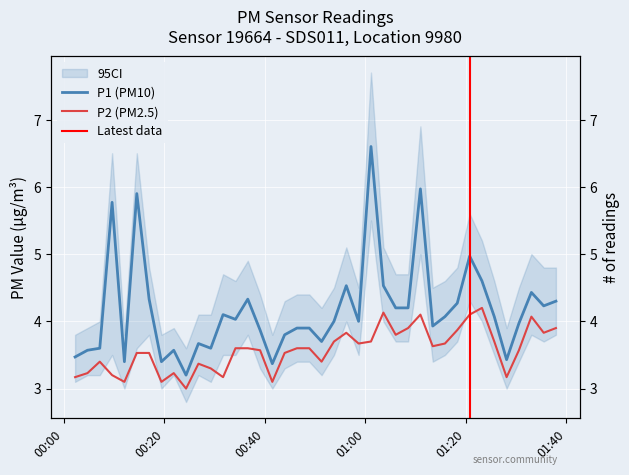

What is the maximum value shown in the chart?

6.6